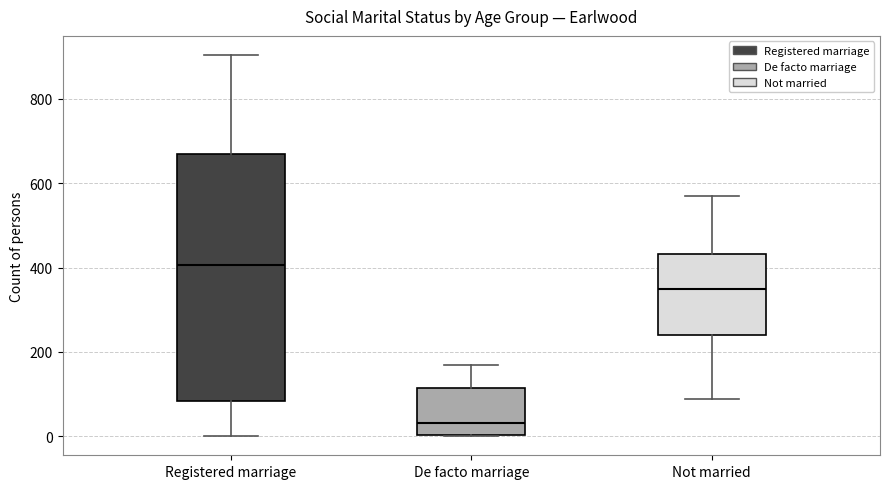

Where is the upper edge of the box for Registered marriage on the y-axis? The values are not printed on the chart, so give them approximately, as read against the axis.

660